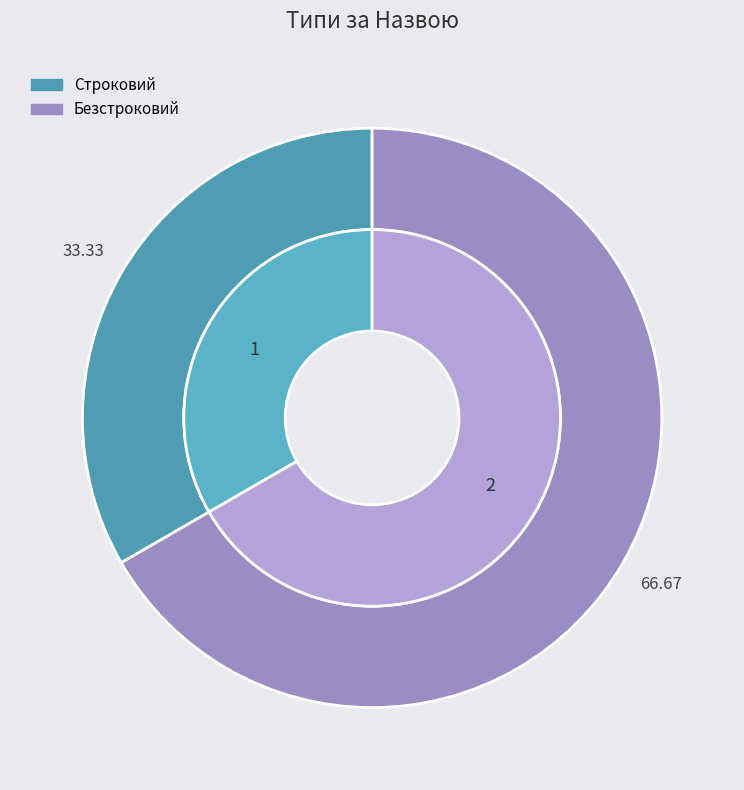

What percentage do Строковий and Безстроковий together represent?

100.0%